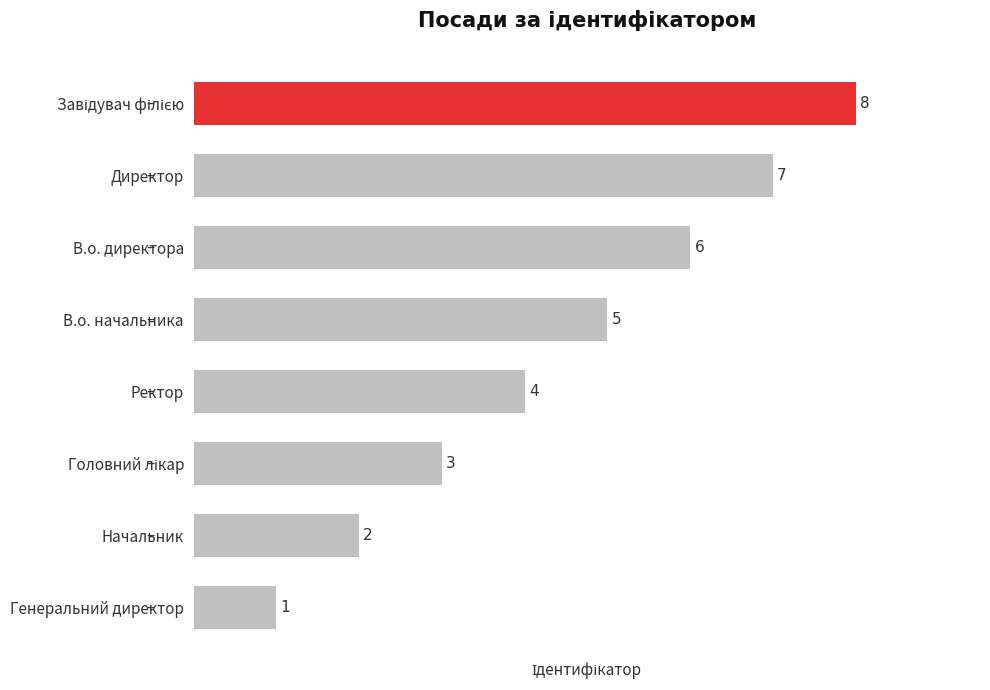

True or false: the data shows 11 at Директор.

False